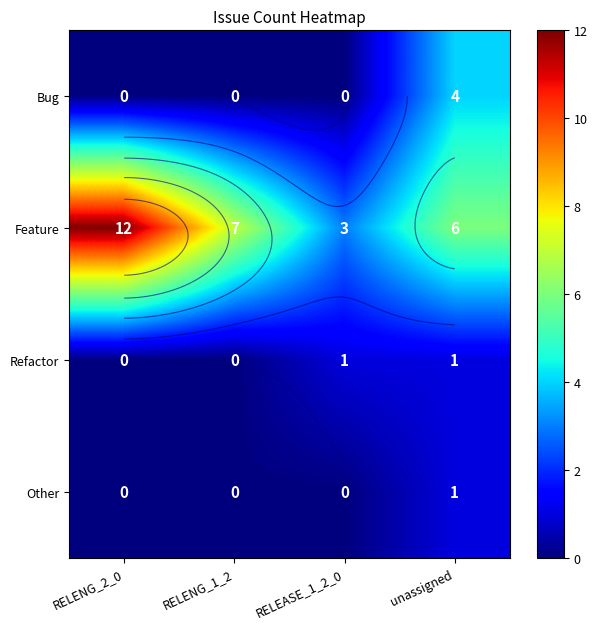

What is the total value across all series at RELENG_2_0?

12